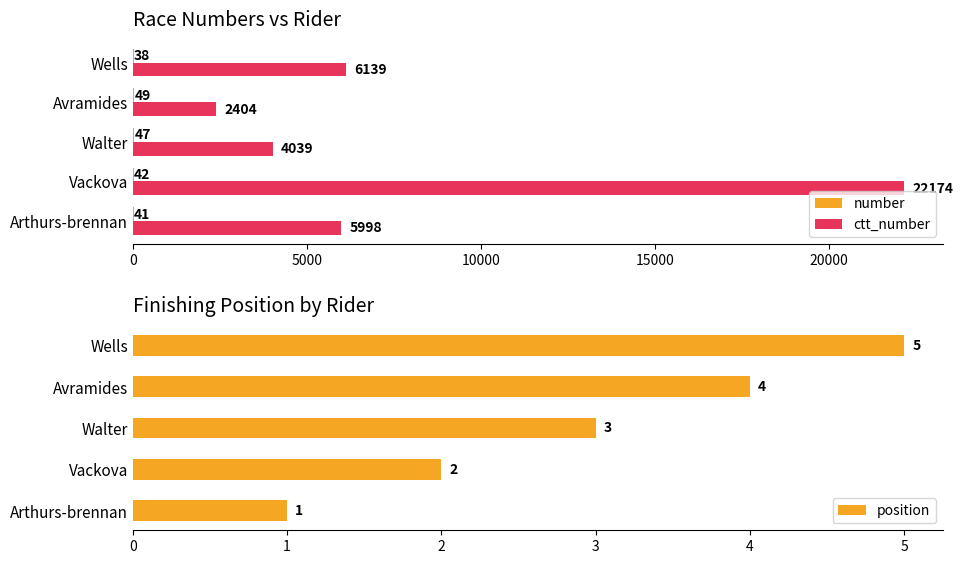

Reading right to left, what are all the values shown in this chart?

number: 38	49	47	42	41
ctt_number: 6139	2404	4039	22174	5998
position: 5	4	3	2	1